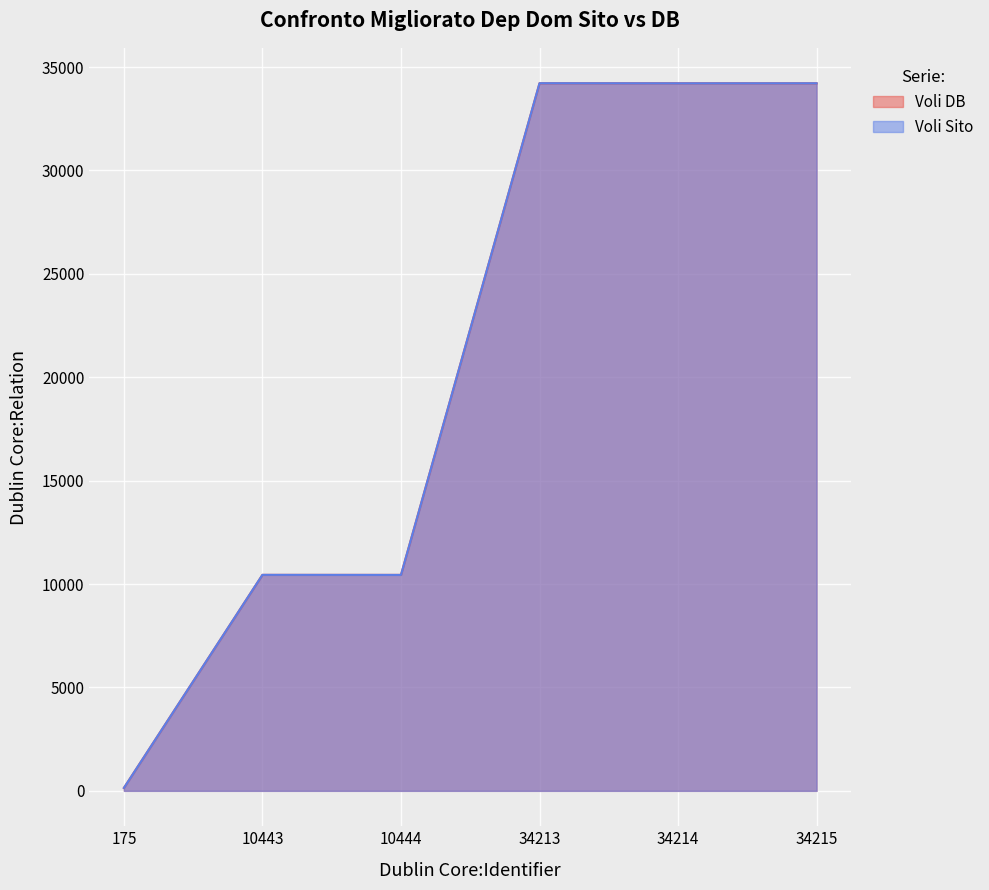

How many interior local peaks does the Voli DB series have?

2